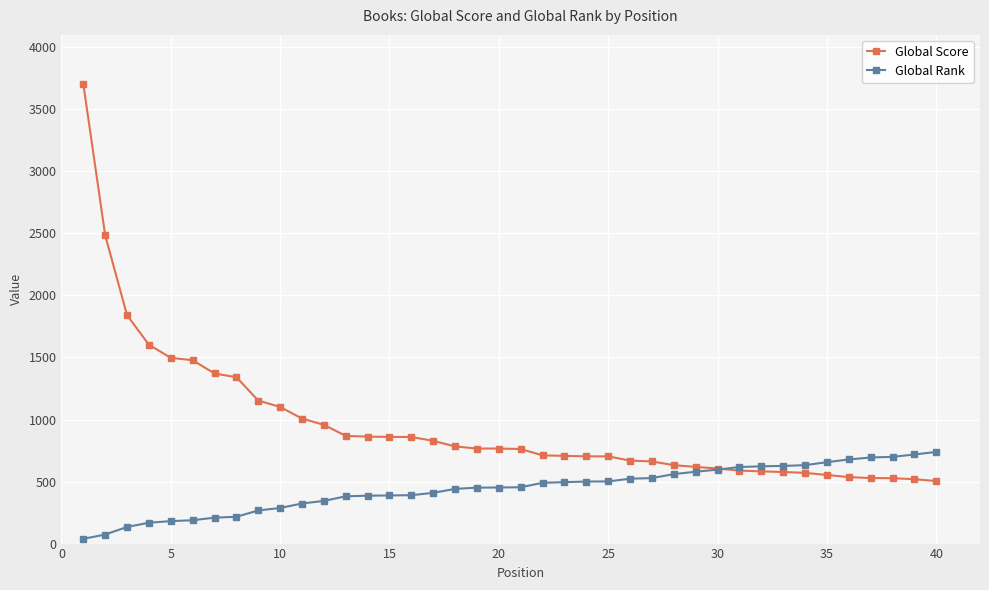

What is the maximum value for Global Rank?

739